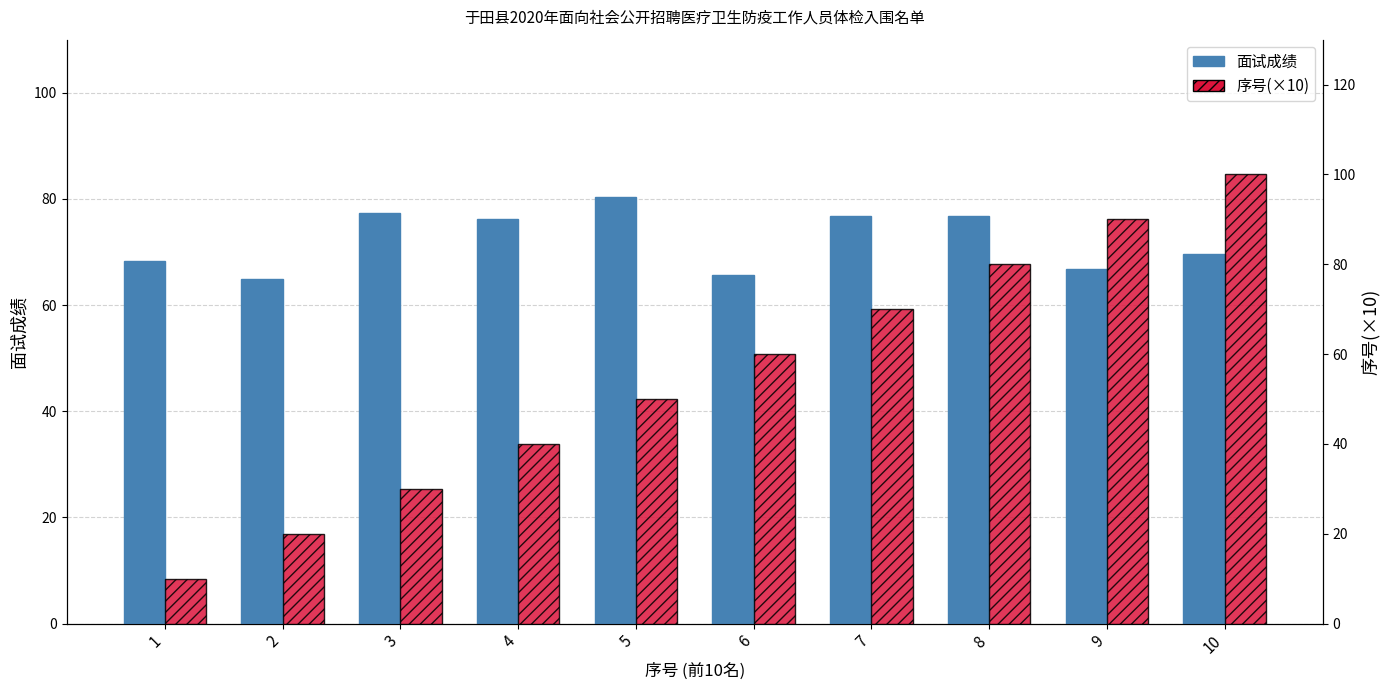

Does the chart contain stacked bars?

No